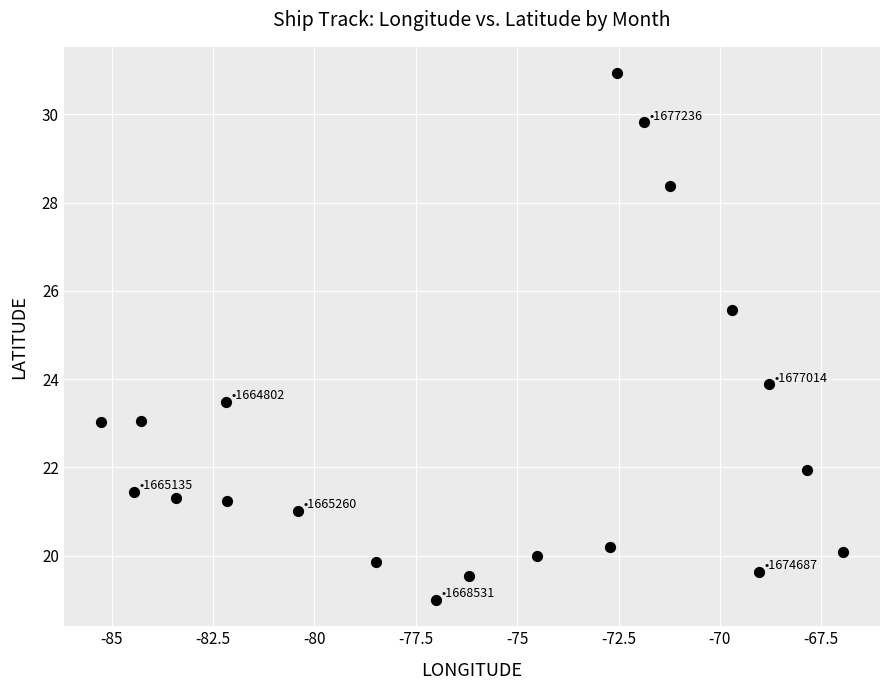

What is the range of X values (max minus min)?

18.3